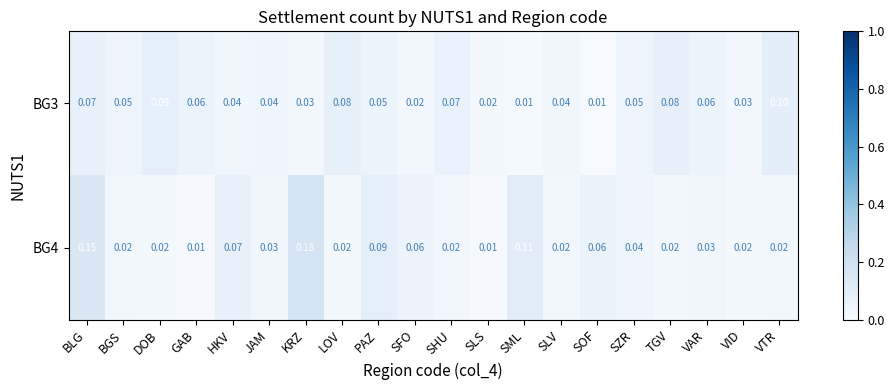

At which label does BG3 reach its peak?

VTR